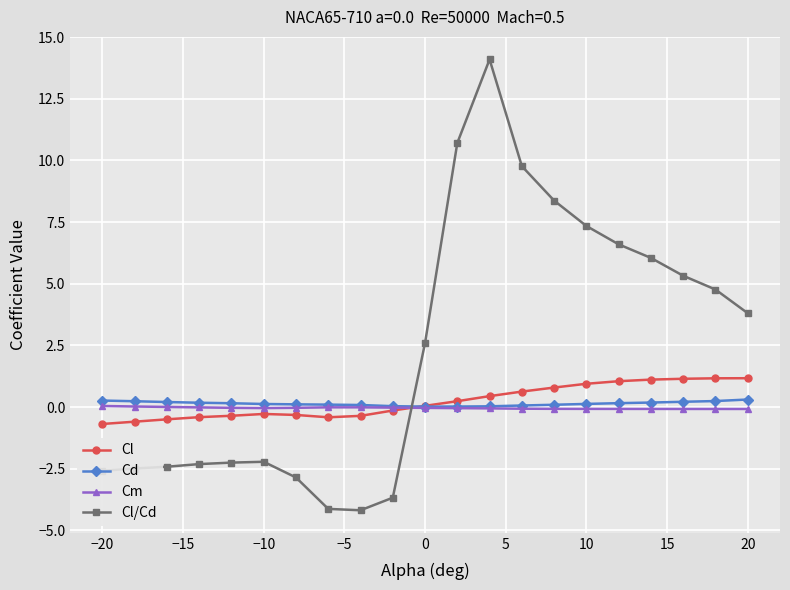

What is the difference between the maximum and minimum values in the Cl series?

1.9